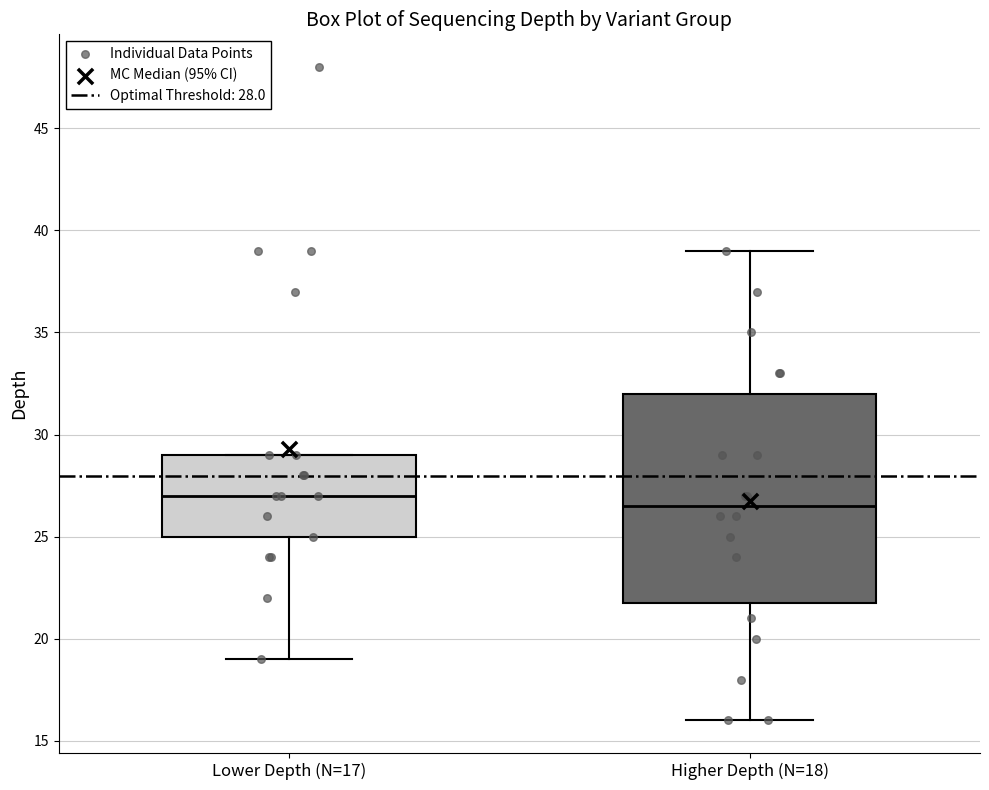

Reading left to right, read every box against the y-axis: the position of its median line, the range the box covers, and the ends of its whiskers. The values are not printed on the chart, so give them approximately, as read against the axis.

Lower Depth (N=17): median 27.0, box 25.0 to 29.0, whiskers 19.0 to 29.0
Higher Depth (N=18): median 26.5, box 22.0 to 32.0, whiskers 16.0 to 39.0